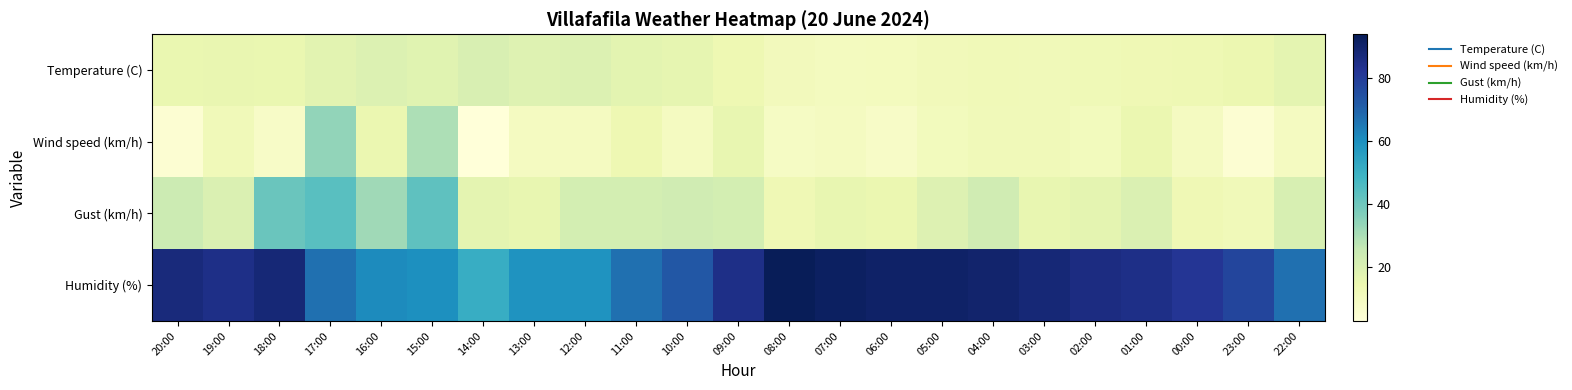

Reading right to left, what are all the values shown in this chart?

Temperature (C): 22:00=16.9	23:00=14.6	00:00=13.4	01:00=13.2	02:00=12.7	03:00=12.2	04:00=12.3	05:00=11.6	06:00=10.8	07:00=10.4	08:00=11.3	09:00=13.9	10:00=16.5	11:00=17.4	12:00=19.4	13:00=18.9	14:00=20.7	15:00=18.2	16:00=19.6	17:00=17.8	18:00=15.4	19:00=15.7	20:00=15.2
Wind speed (km/h): 22:00=10.0	23:00=5.0	00:00=10.0	01:00=15.0	02:00=11.0	03:00=12.0	04:00=12.0	05:00=11.0	06:00=8.0	07:00=10.0	08:00=9.0	09:00=16.0	10:00=10.0	11:00=14.0	12:00=10.0	13:00=10.0	14:00=3.0	15:00=30.0	16:00=15.0	17:00=34.0	18:00=8.0	19:00=12.0	20:00=5.0
Gust (km/h): 22:00=21.0	23:00=12.0	00:00=13.0	01:00=20.0	02:00=17.0	03:00=16.0	04:00=23.0	05:00=19.0	06:00=15.0	07:00=16.0	08:00=13.0	09:00=22.0	10:00=23.0	11:00=22.0	12:00=22.0	13:00=16.0	14:00=17.0	15:00=43.0	16:00=32.0	17:00=44.0	18:00=41.0	19:00=20.0	20:00=24.0
Humidity (%): 22:00=67.0	23:00=78.0	00:00=82.0	01:00=85.0	02:00=86.0	03:00=88.0	04:00=90.0	05:00=91.0	06:00=91.0	07:00=92.0	08:00=94.0	09:00=85.0	10:00=73.0	11:00=67.0	12:00=59.0	13:00=59.0	14:00=51.0	15:00=60.0	16:00=61.0	17:00=67.0	18:00=88.0	19:00=85.0	20:00=87.0